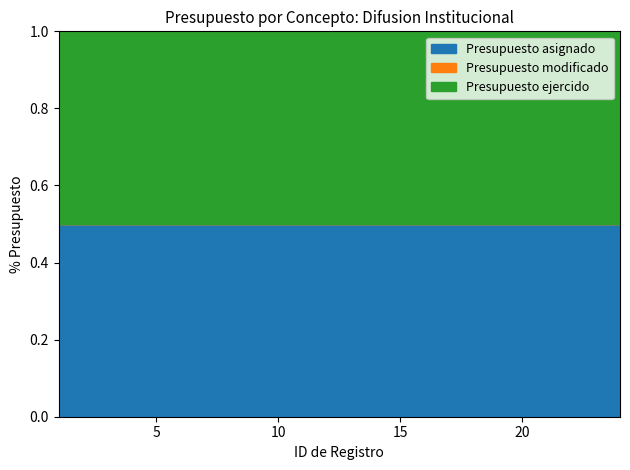

What is the total value across all series at 11?

60000.0